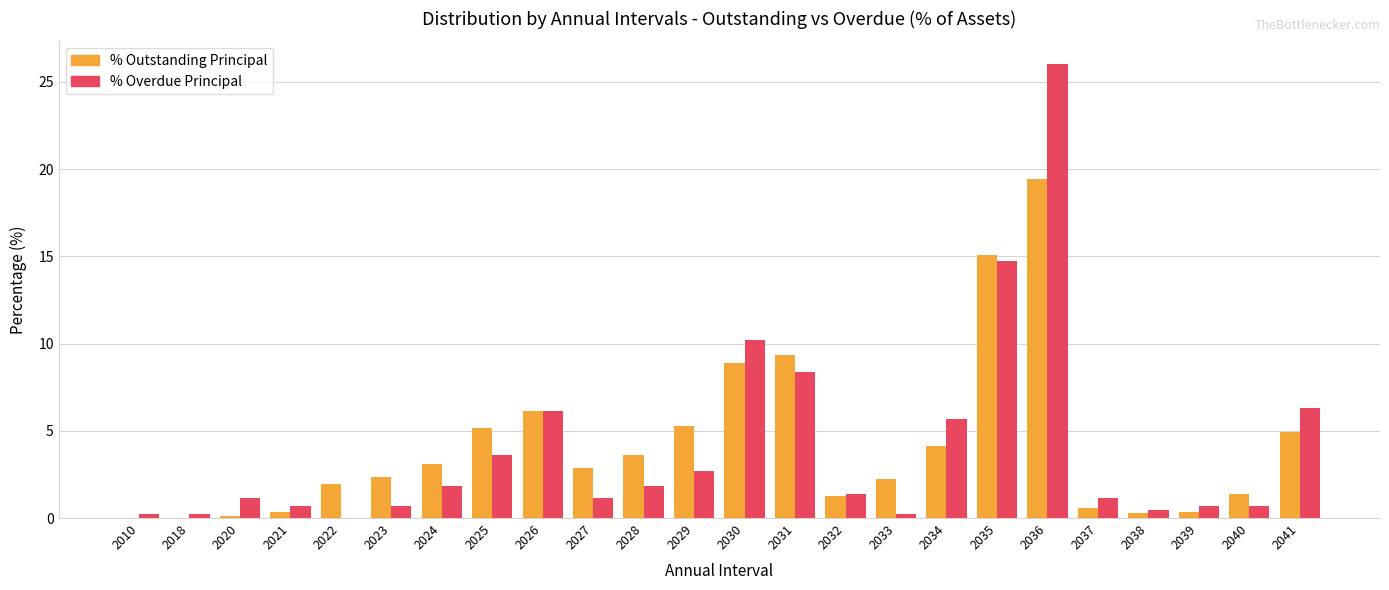

The value of % Overdue Principal at 2031 is 12.7. True or false?

False